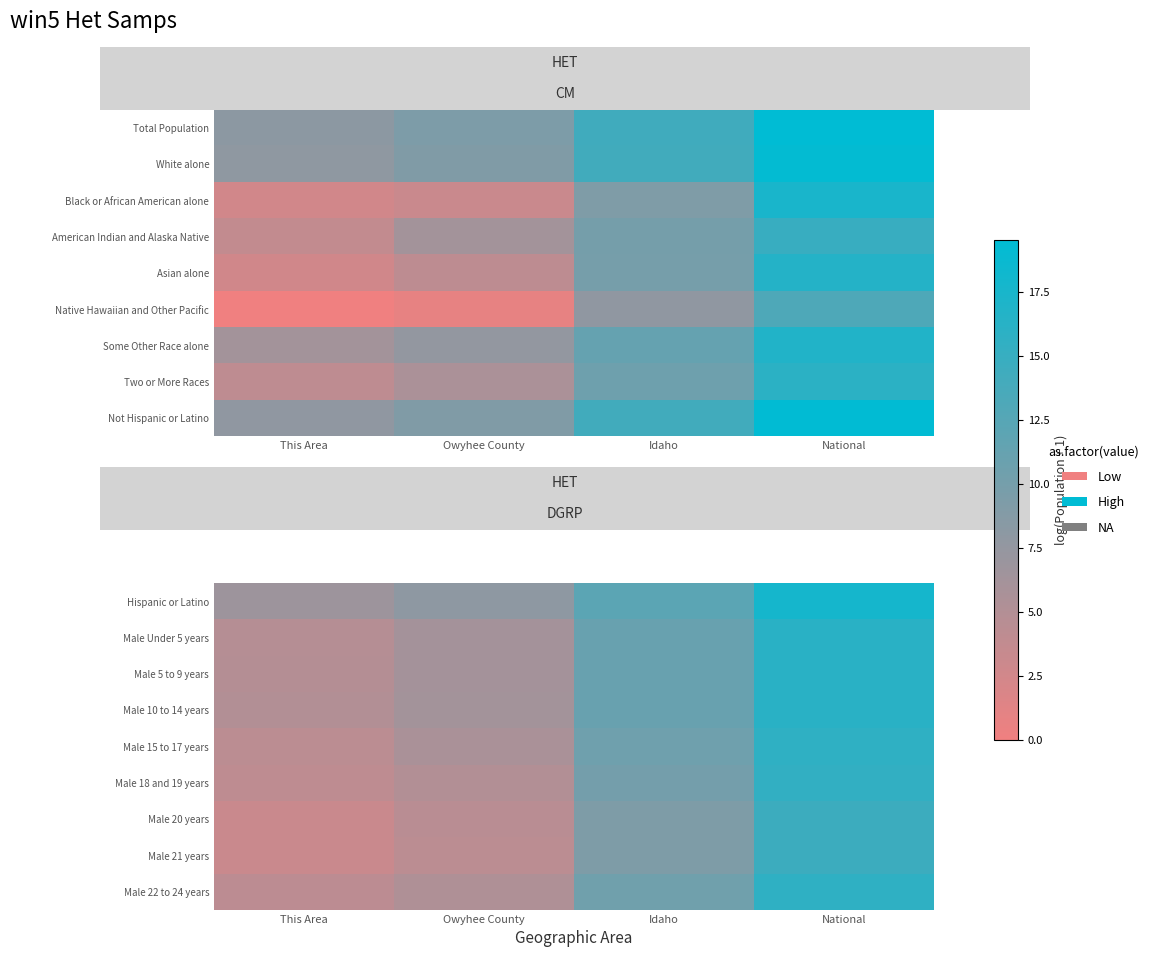

What is the total value across all series at National?

142.2